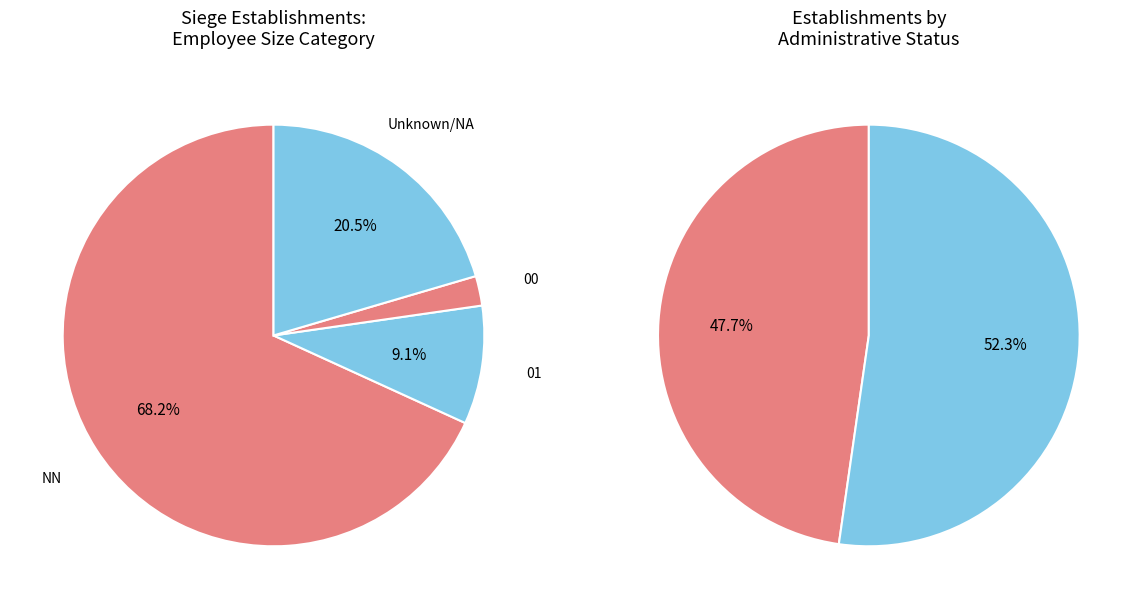

Count the number of slices in the pie.

4